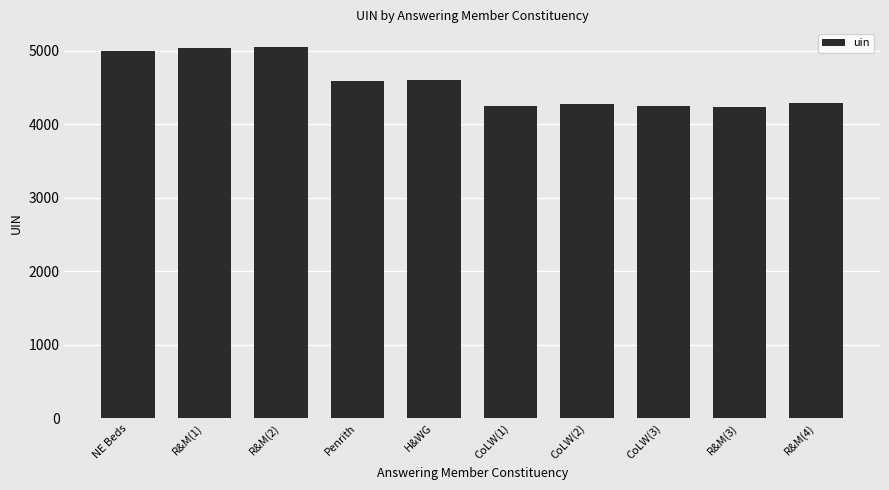

What is the change in value from CoLW(1) to R&M(3)?

-13